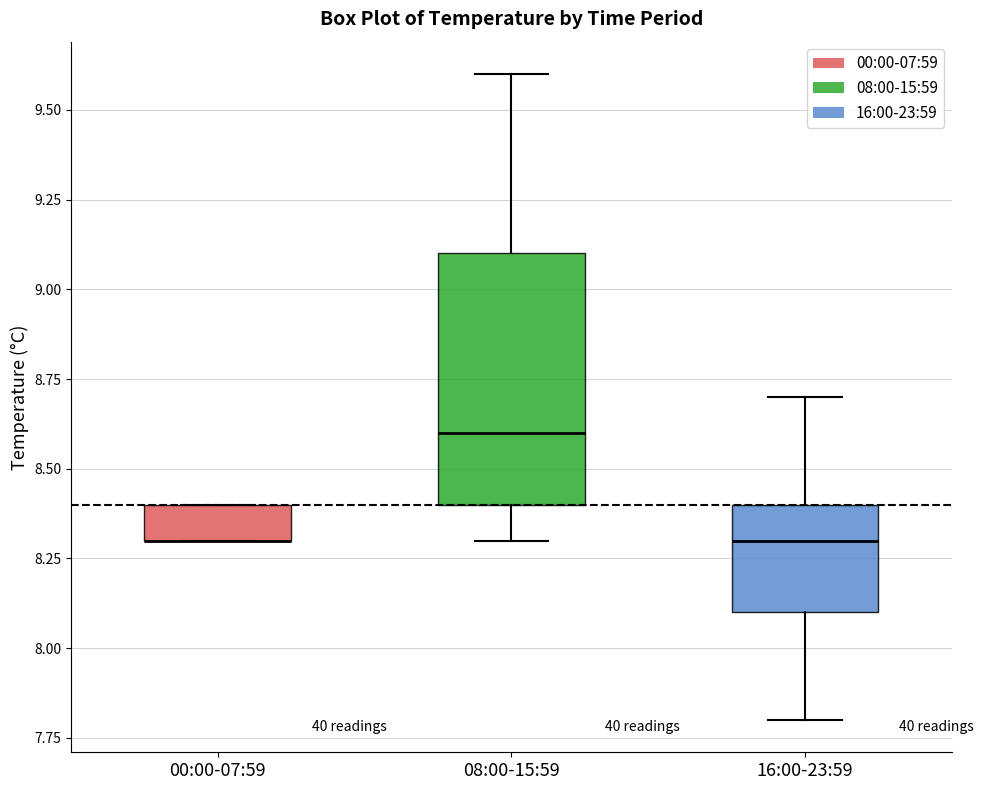

Where is the upper edge of the box for 16:00-23:59 on the y-axis? The values are not printed on the chart, so give them approximately, as read against the axis.

8.4